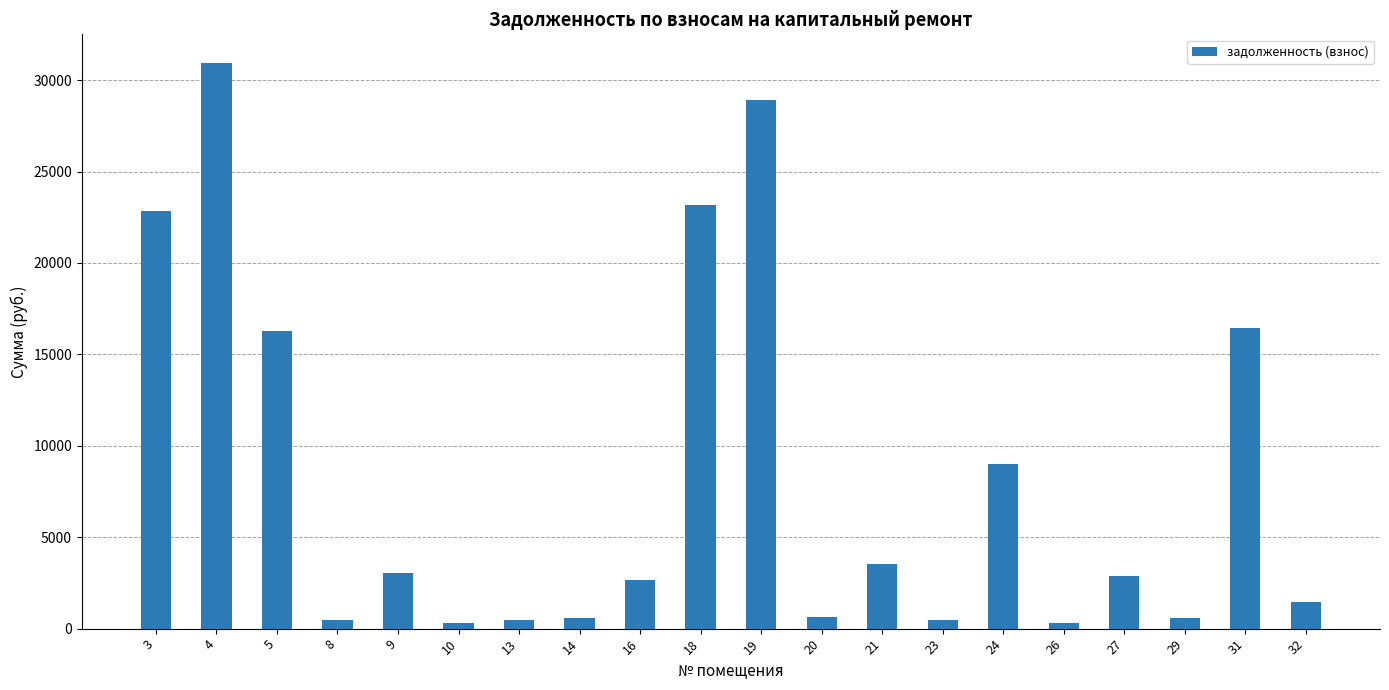

Is it true that the value at 29 is 603.9?

True